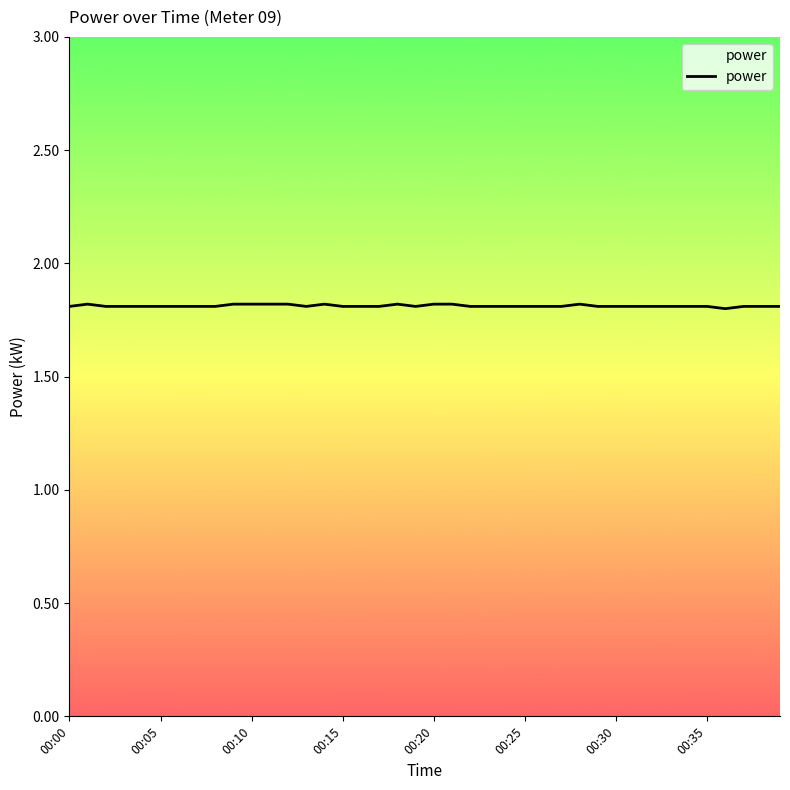

Reading left to right, list all the values displayed in this chart.

1.8	1.8	1.8	1.8	1.8	1.8	1.8	1.8	1.8	1.8	1.8	1.8	1.8	1.8	1.8	1.8	1.8	1.8	1.8	1.8	1.8	1.8	1.8	1.8	1.8	1.8	1.8	1.8	1.8	1.8	1.8	1.8	1.8	1.8	1.8	1.8	1.8	1.8	1.8	1.8